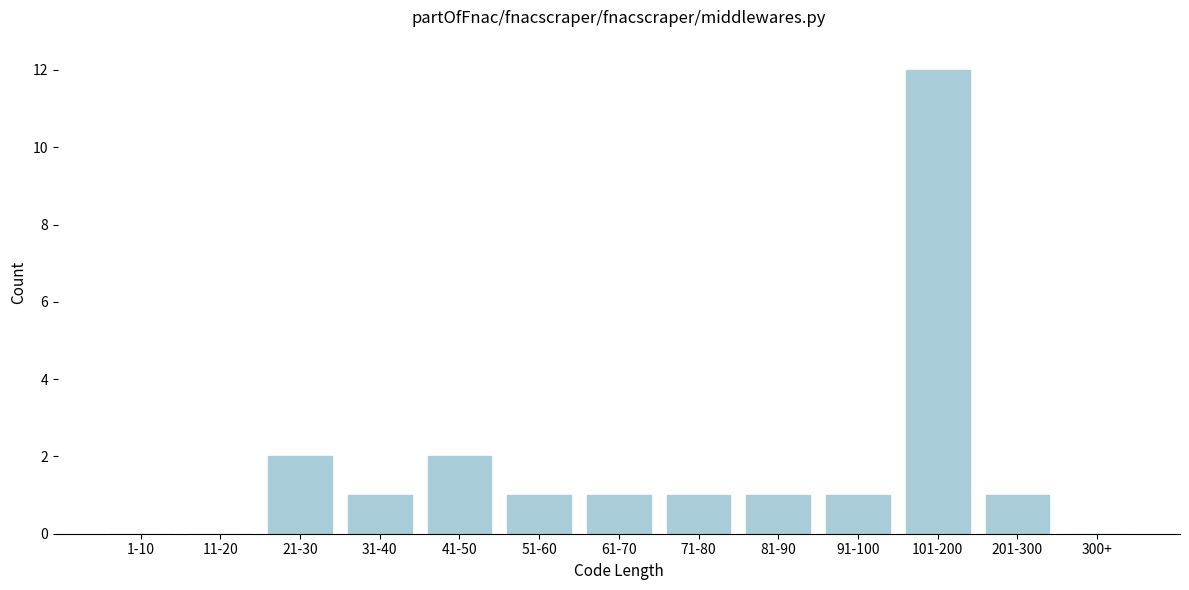

Reading right to left, transcribe all the data shown in this chart.

300+=0	201-300=1	101-200=12	91-100=1	81-90=1	71-80=1	61-70=1	51-60=1	41-50=2	31-40=1	21-30=2	11-20=0	1-10=0